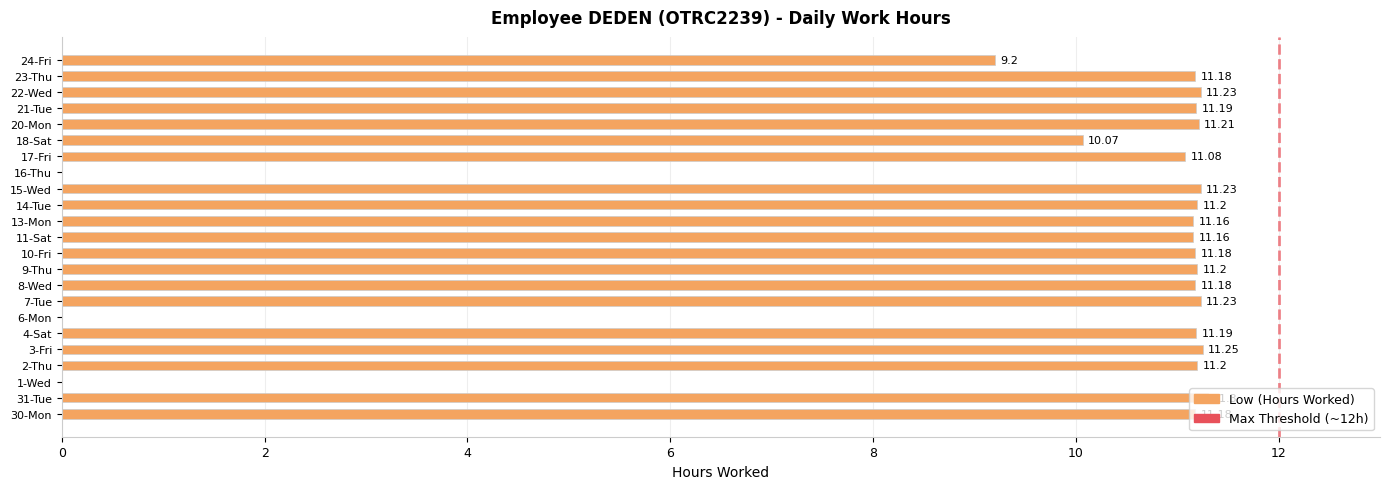

Between 15-Wed and 24-Fri, which is larger?

15-Wed